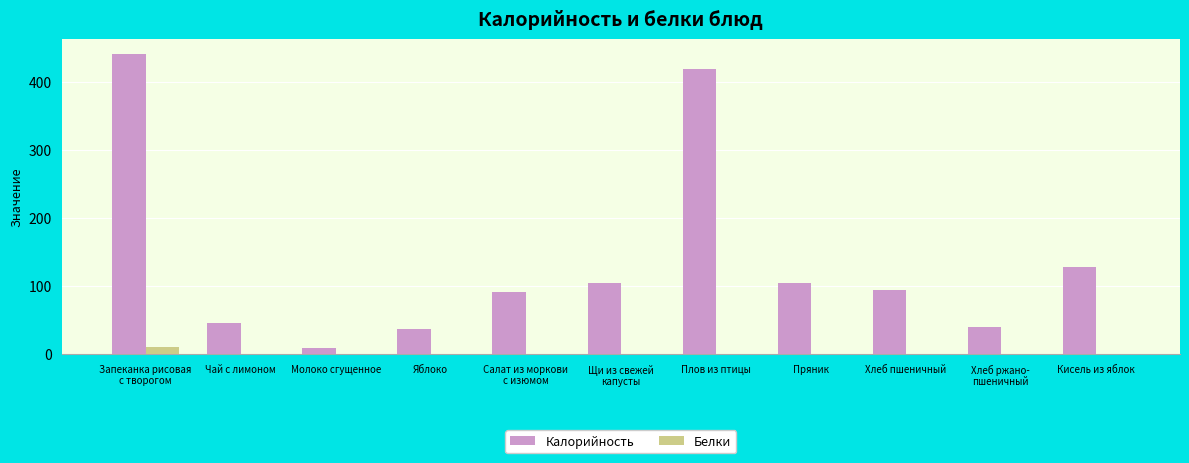

Between Плов из птицы and Пряник, which series saw the biggest shift?

Калорийность